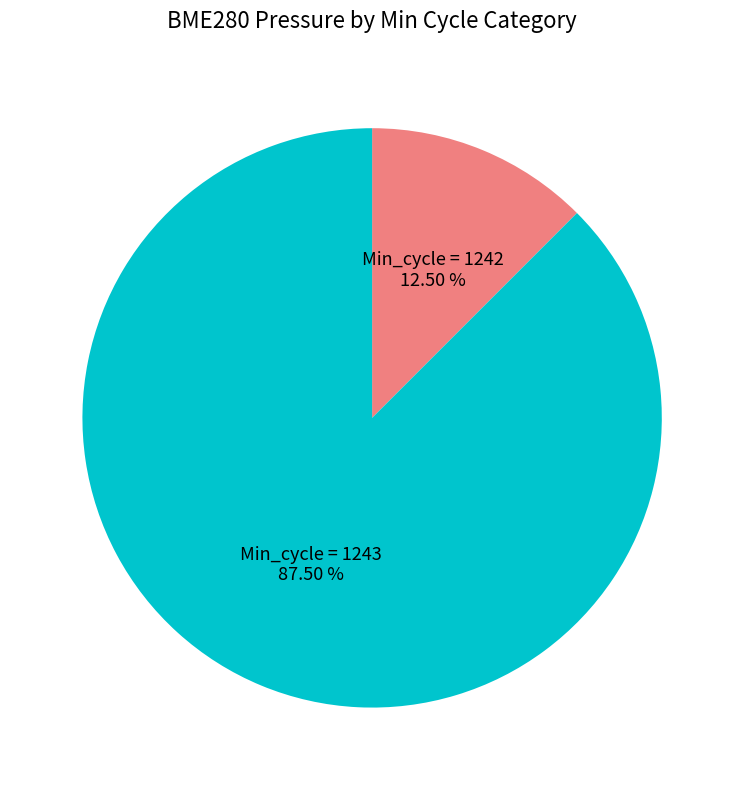

Count the number of slices in the pie.

2